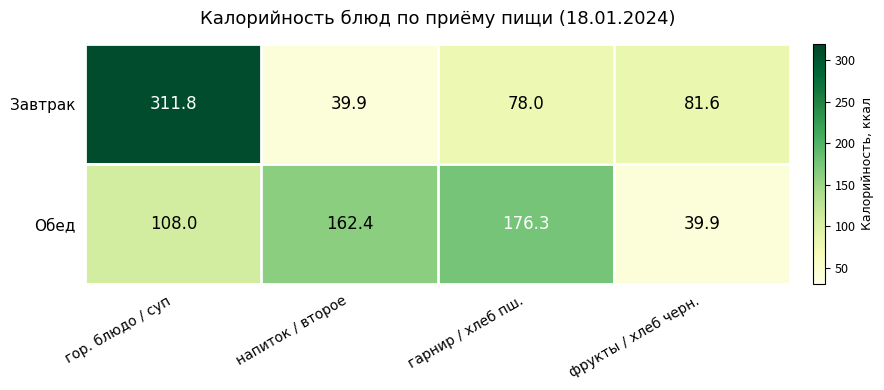

What is the maximum value for Обед?

176.3